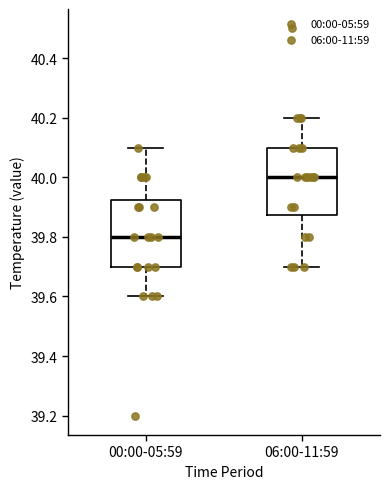

Reading left to right, read every box against the y-axis: the position of its median line, the range the box covers, and the ends of its whiskers. The values are not printed on the chart, so give them approximately, as read against the axis.

00:00-05:59: median 39.80, box 39.70 to 39.92, whiskers 39.60 to 40.10
06:00-11:59: median 40.00, box 39.88 to 40.10, whiskers 39.70 to 40.20